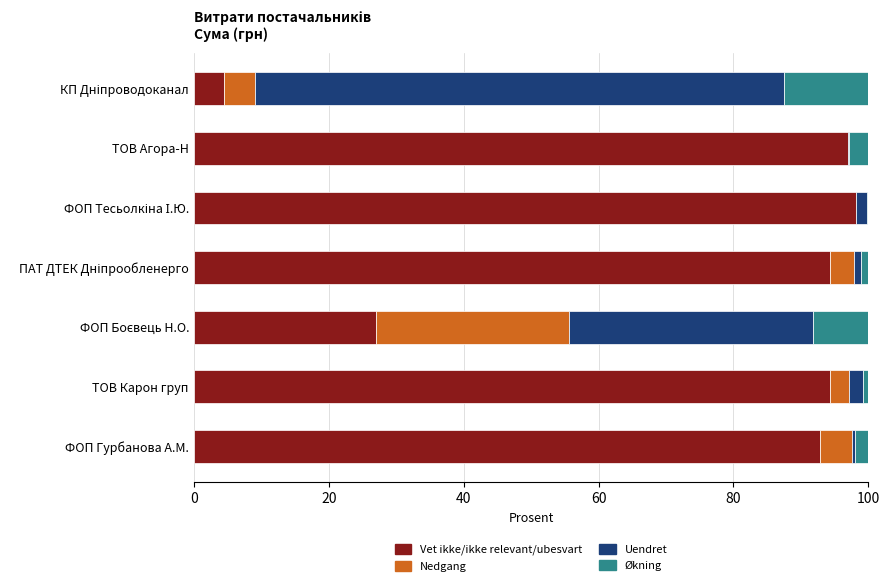

What is the maximum value for Vet ikke/ikke relevant/ubesvart?

98.1